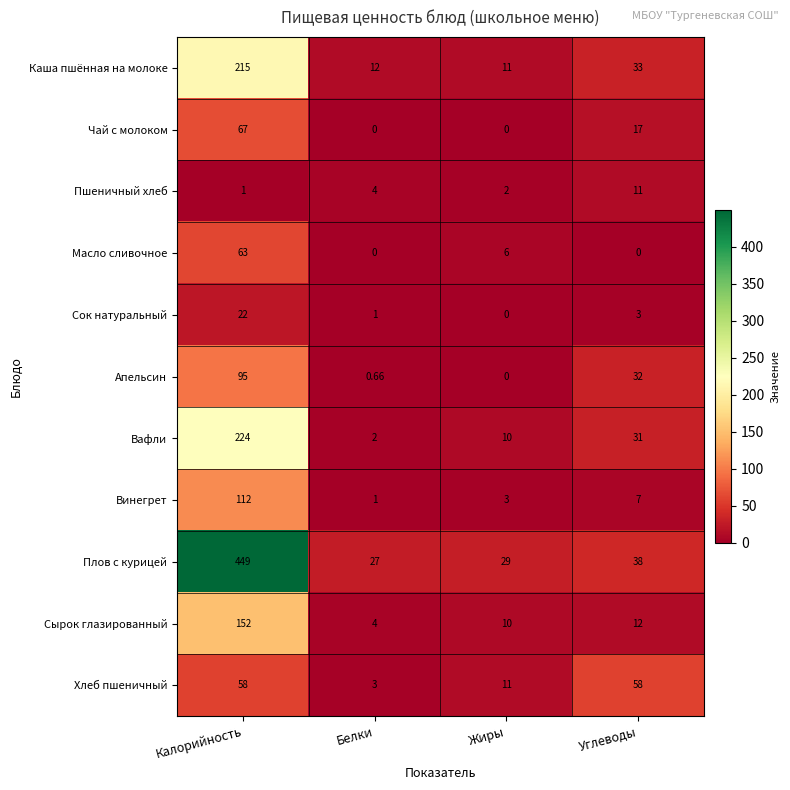

Rank the series by their maximum value, from highest to lowest.

Плов с курицей, Вафли, Каша пшённая на молоке, Сырок глазированный, Винегрет, Апельсин, Чай с молоком, Масло сливочное, Хлеб пшеничный, Сок натуральный, Пшеничный хлеб